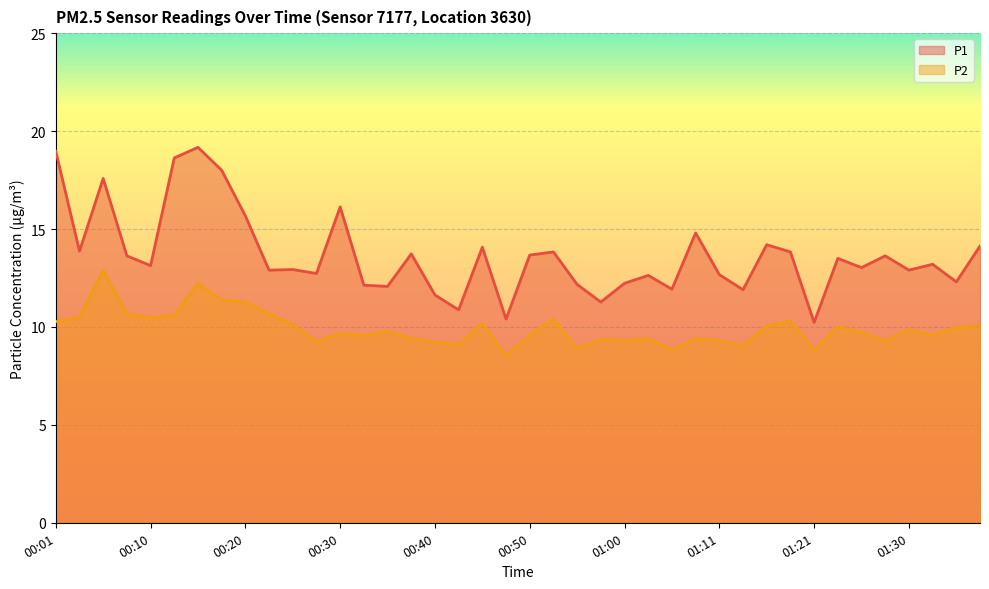

What is the lowest value of the P2 series?

8.5